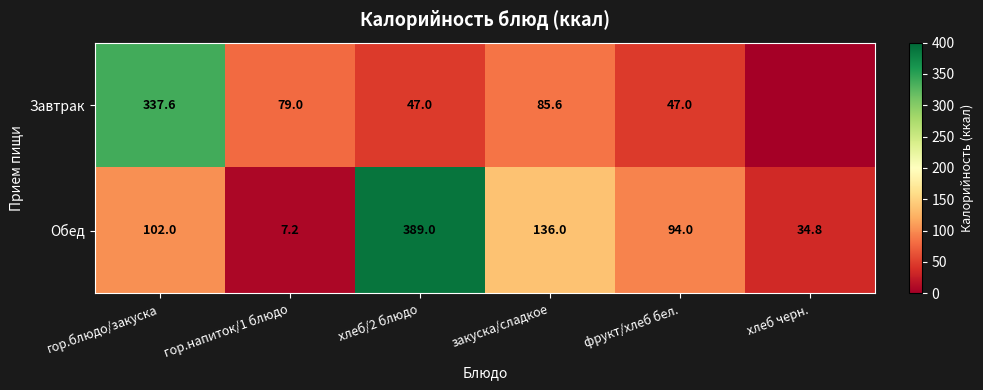

At how many categories does at least one series exceed 9?

6